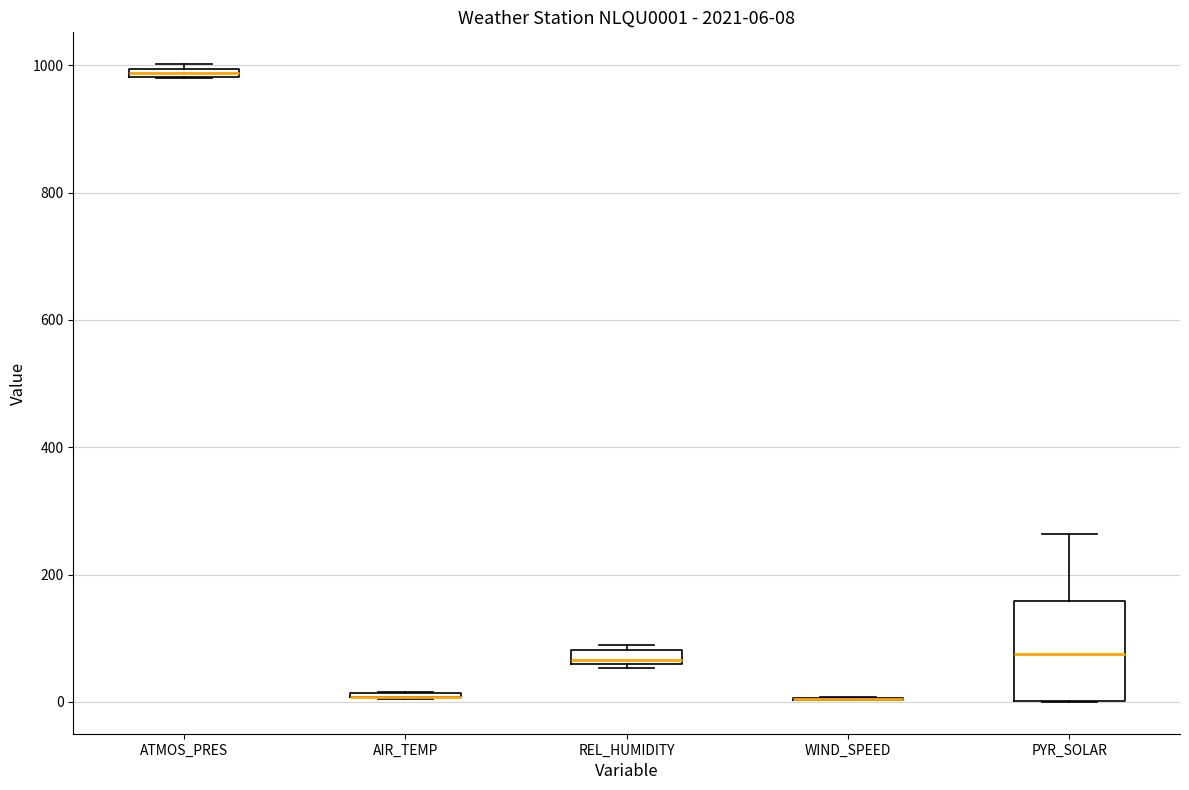

Which box is the tallest, from its lower edge to its upper edge?

PYR_SOLAR